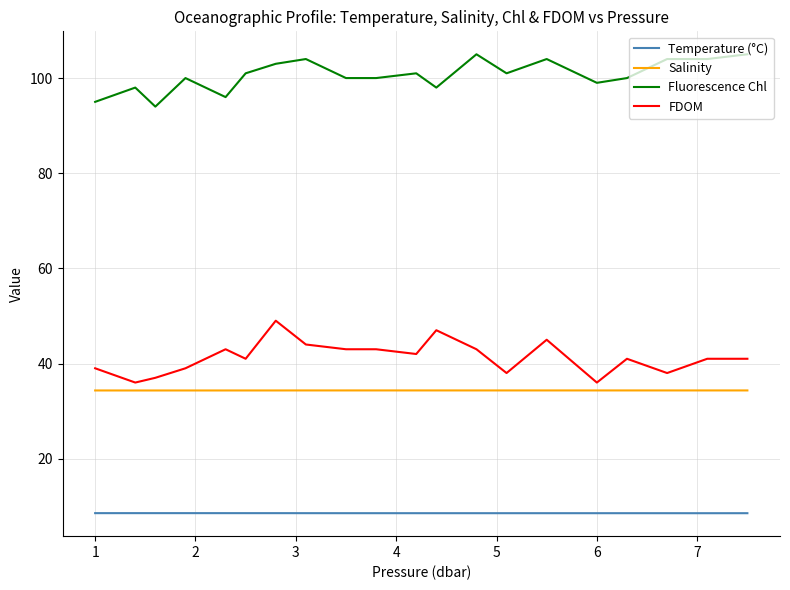

True or false: Salinity and Fluorescence Chl cross at least once.

False